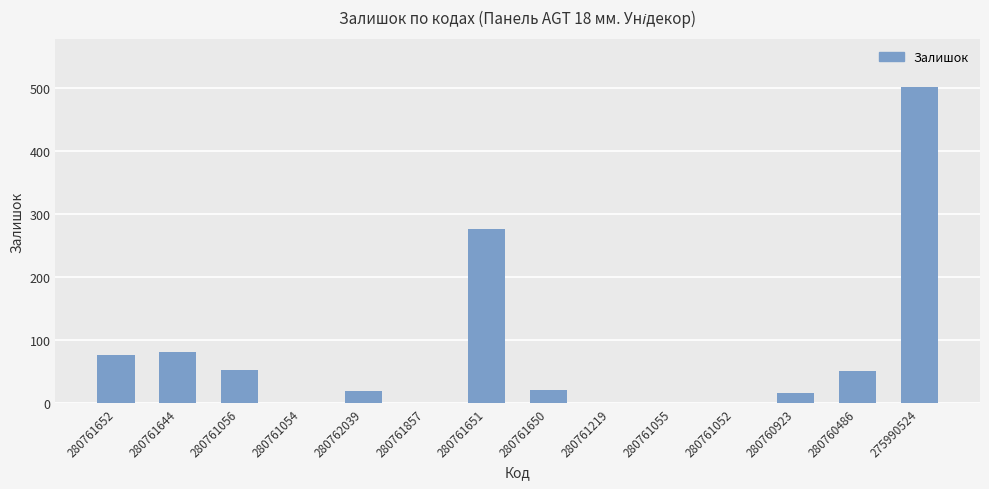

The chart shows a value of 53 at 280761056. True or false?

True